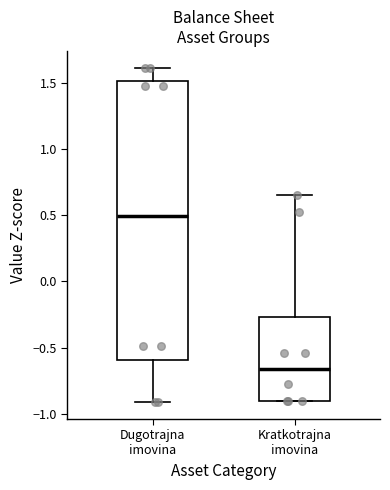

Where does the median line of the box for Dugotrajna imovina sit on the y-axis? The values are not printed on the chart, so give them approximately, as read against the axis.

0.50